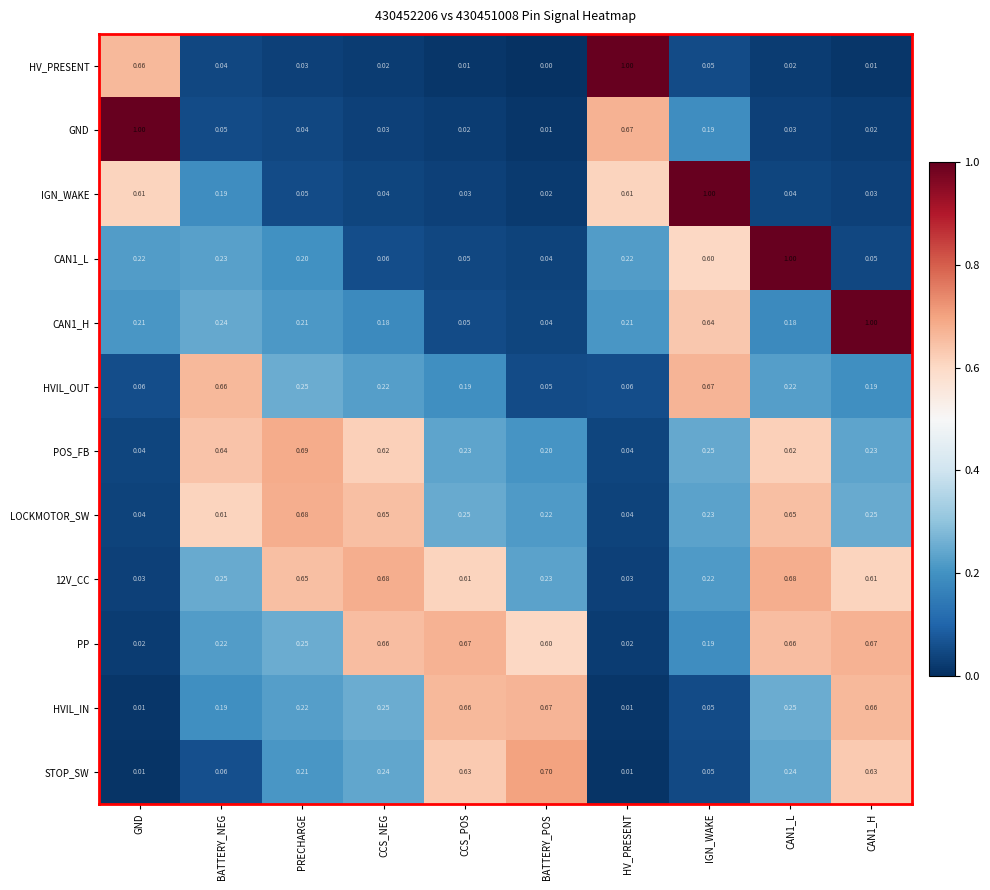

Which category has the lowest value in the HVIL_OUT series?

BATTERY_POS